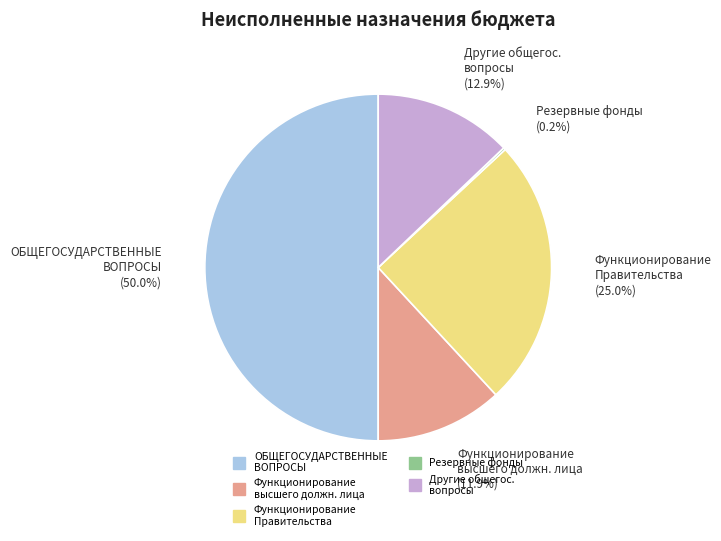

Rank the categories by value from lowest to highest.

Резервные фонды, Функционирование высшего должностного лица, Другие общегосударственные вопросы, Функционирование Правительства, ОБЩЕГОСУДАРСТВЕННЫЕ ВОПРОСЫ